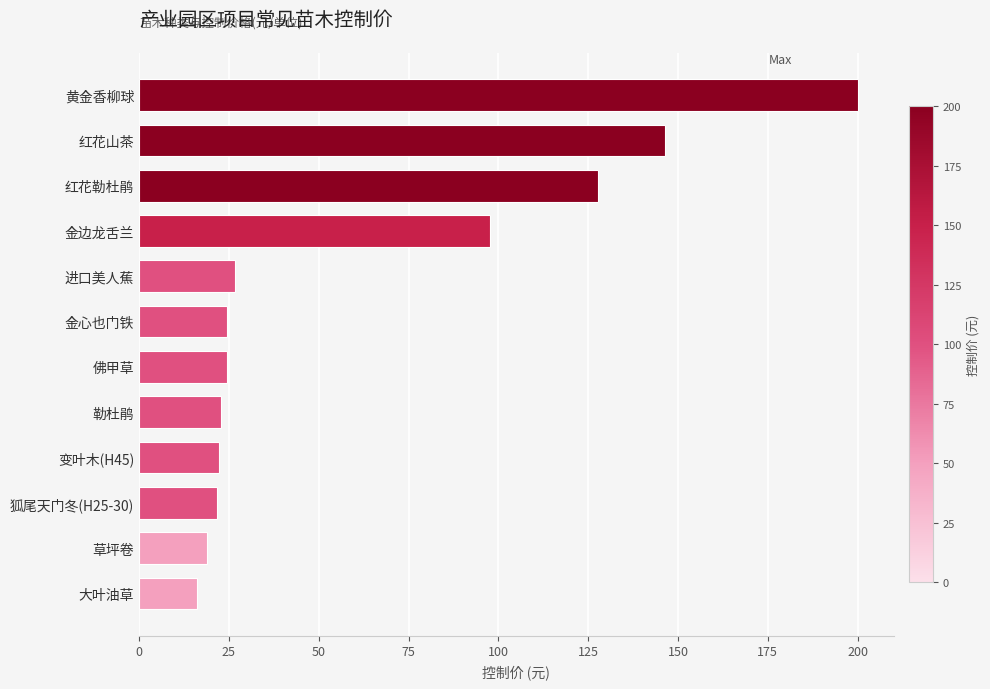

What is the ratio of the value at 黄金香柳球 to the value at 进口美人蕉?

7.5